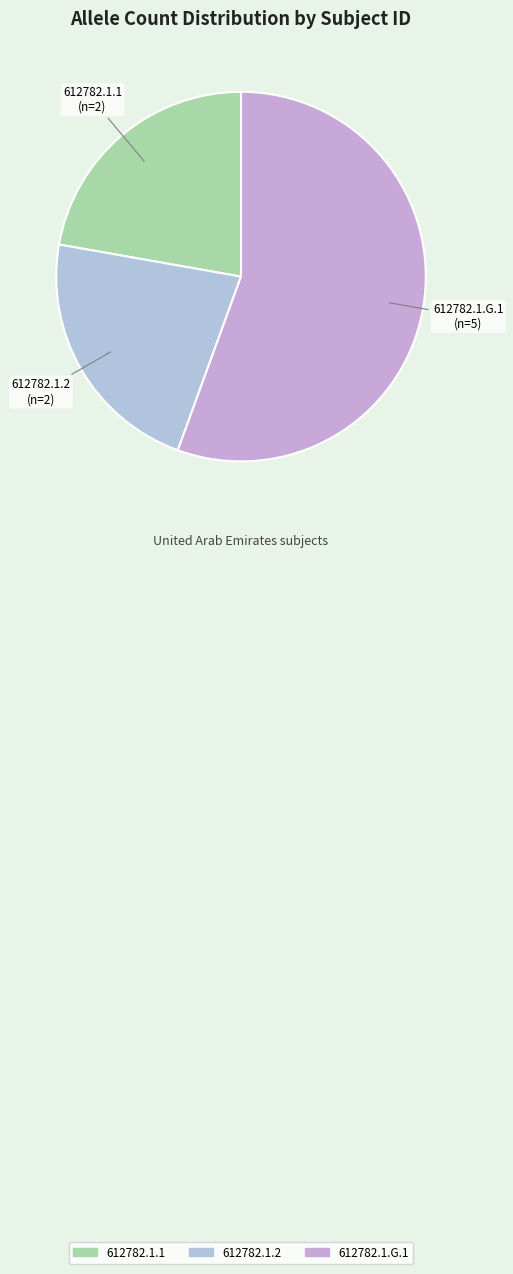

What is the ratio of the value at 612782.1.1 to the value at 612782.1.2?

1.0